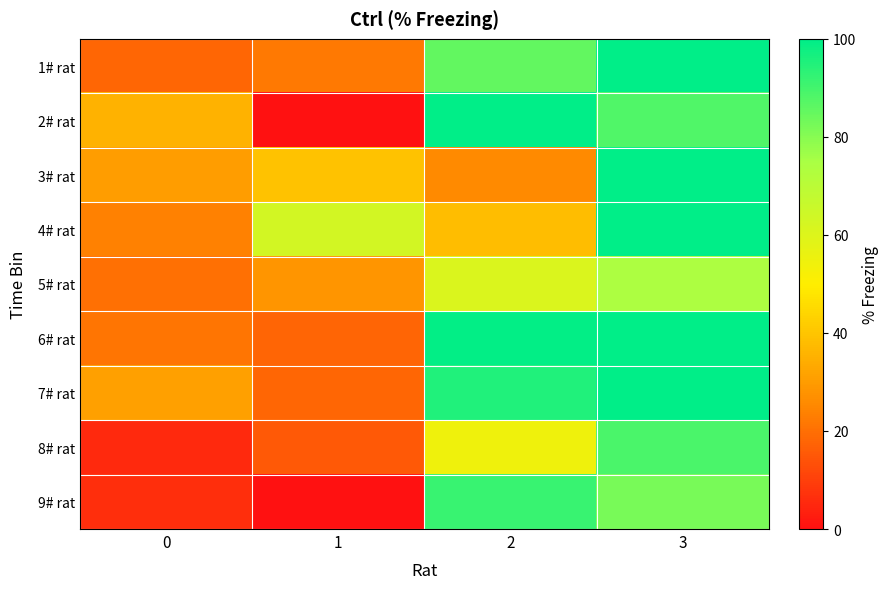

How many data points does each series have?

4